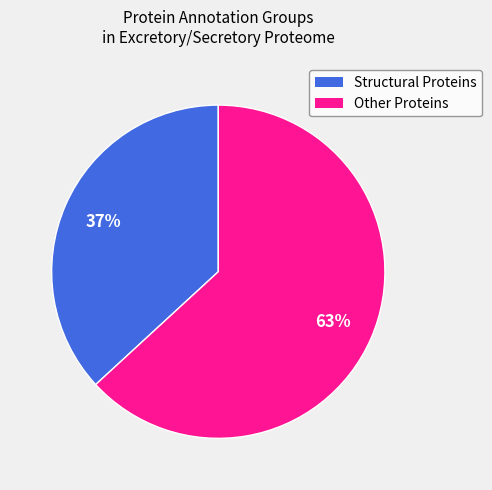

How many slices are in this pie chart?

2